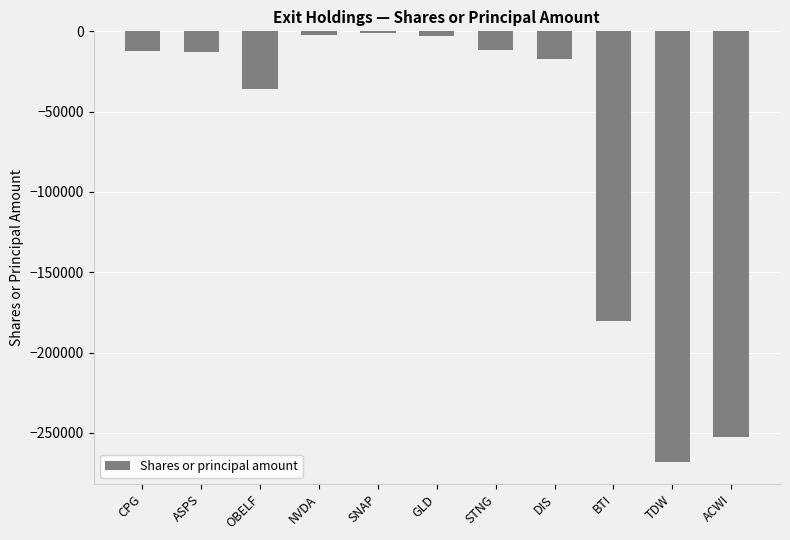

Is it true that the value at DIS is -17500?

True